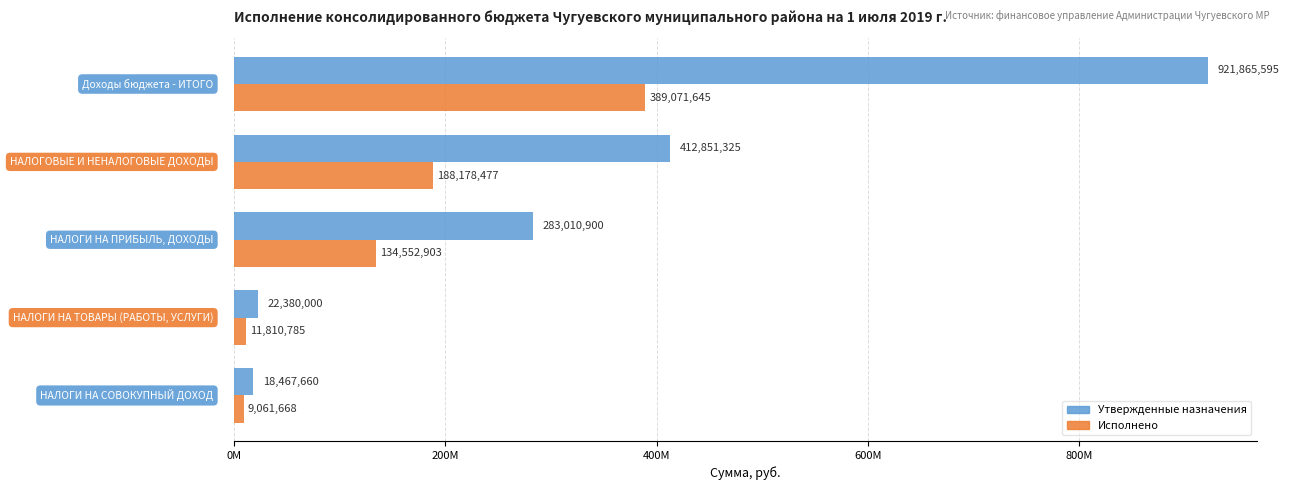

What are all the series names shown in the legend?

Утвержденные назначения, Исполнено